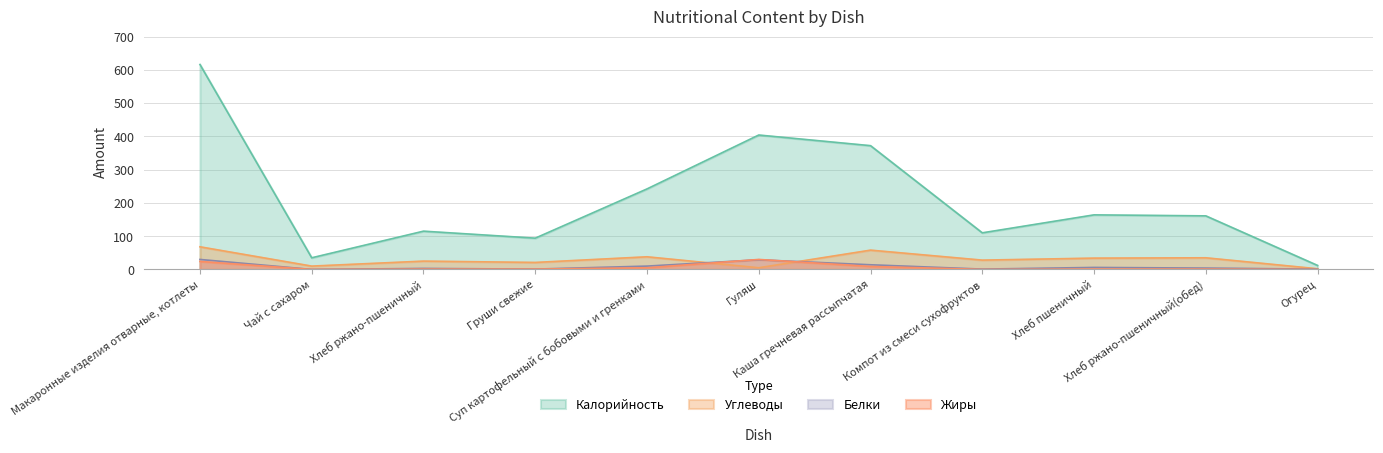

At which category is the sum across all series the highest?

Макаронные изделия отварные, котлеты